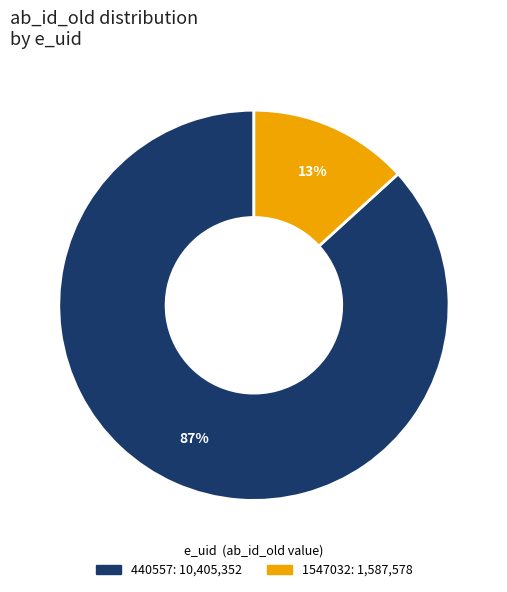

Count the number of slices in the pie.

2